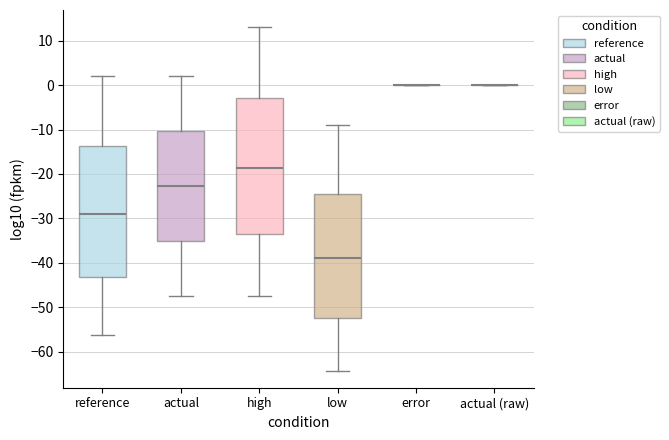

Which box is the tallest, from its lower edge to its upper edge?

high